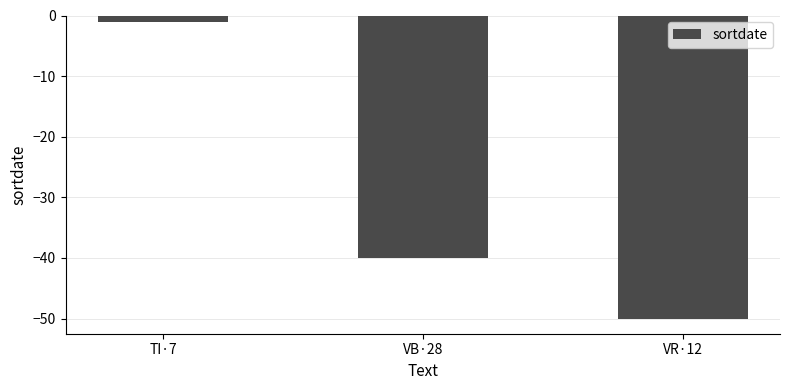

What is the label of the 2nd bar from the left?

VB·28